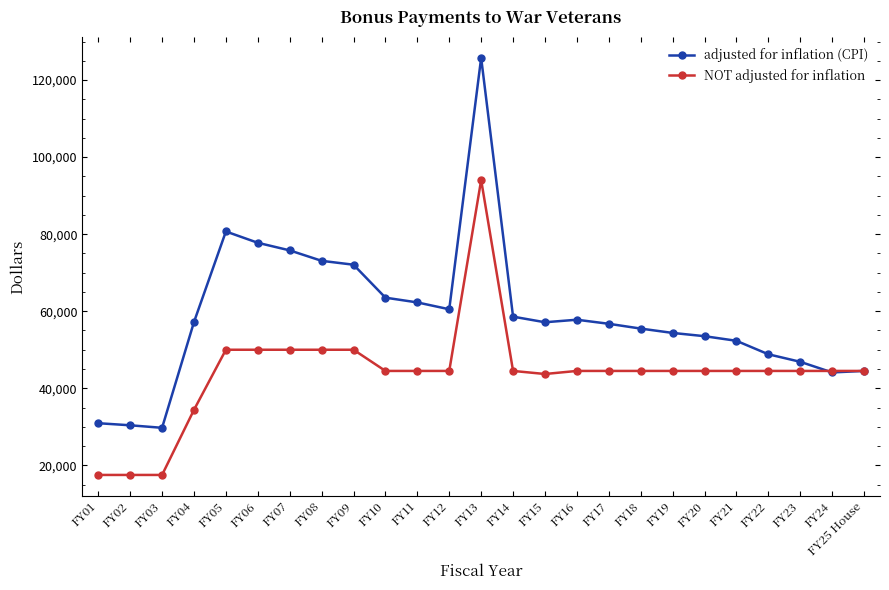

What is the value of the NOT adjusted for inflation point at the 16th from the left?

44500